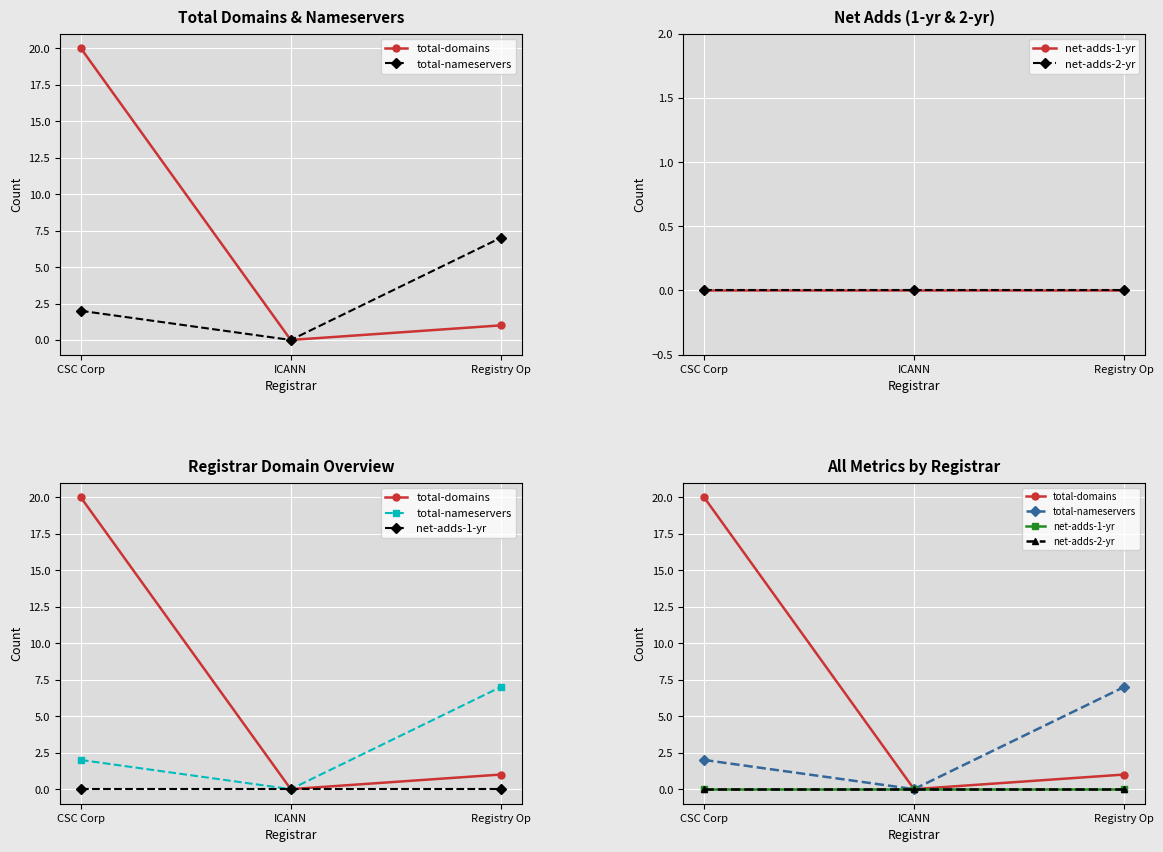

Is this an area chart (filled region under the line)?

No